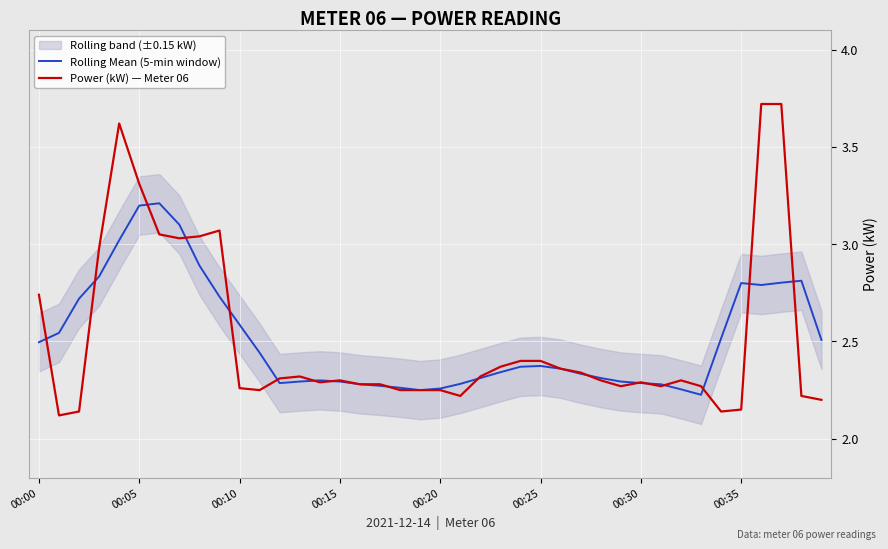

What is the sum of all Power (kW) — Meter 06 values?

100.4